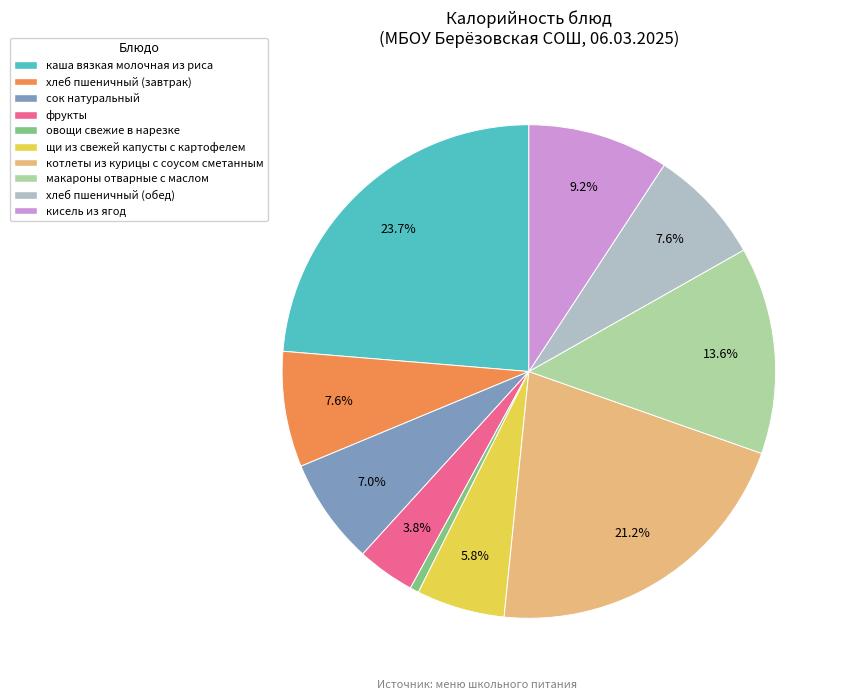

What percentage is the макароны отварные с маслом slice, to the nearest percent?

14%